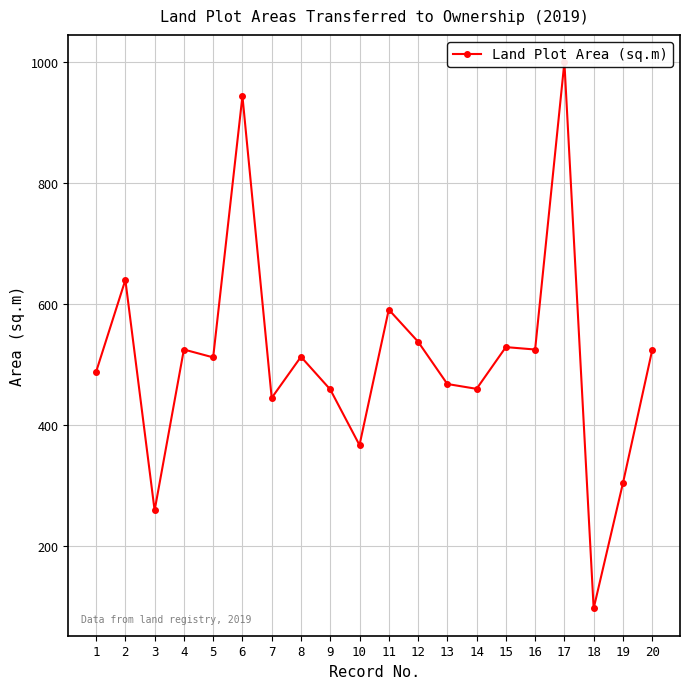

What is the sum of the values at 17 and 16?

1525